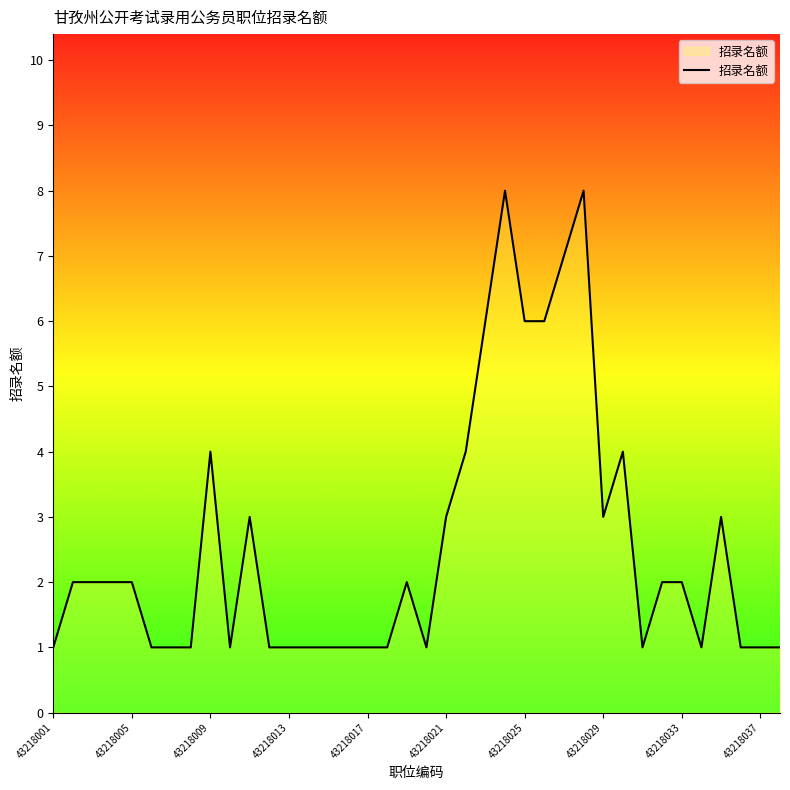

What is the greatest value displayed?

8